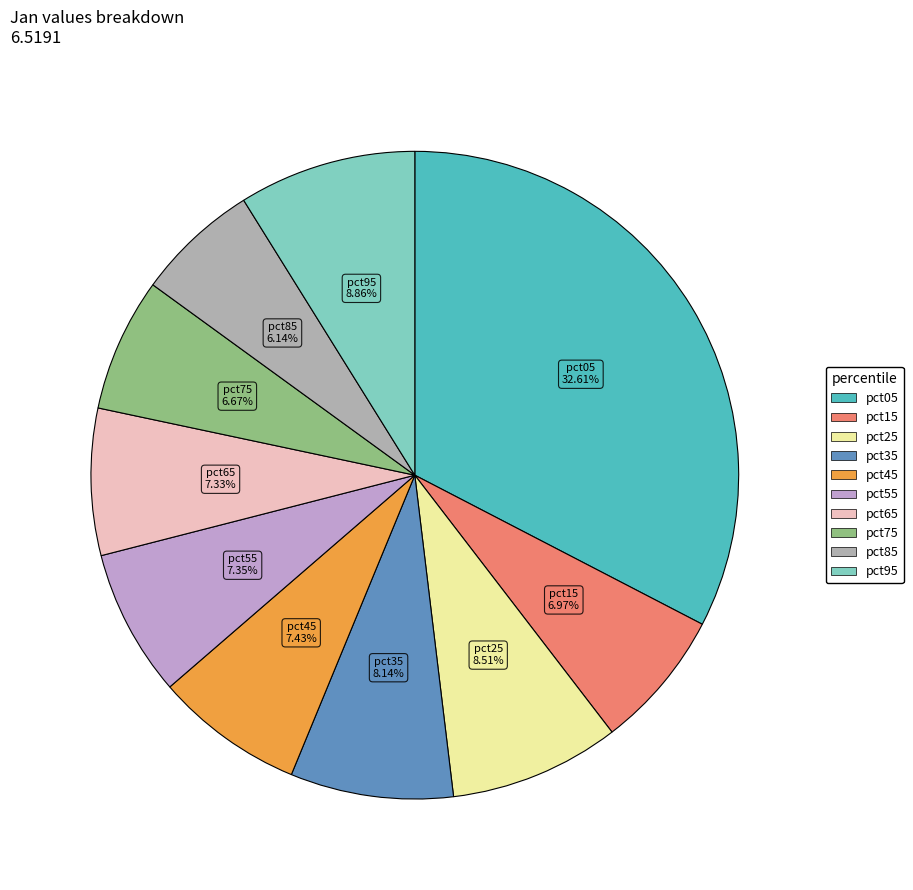

To the nearest percent, what percentage of the pie is pct35?

8%